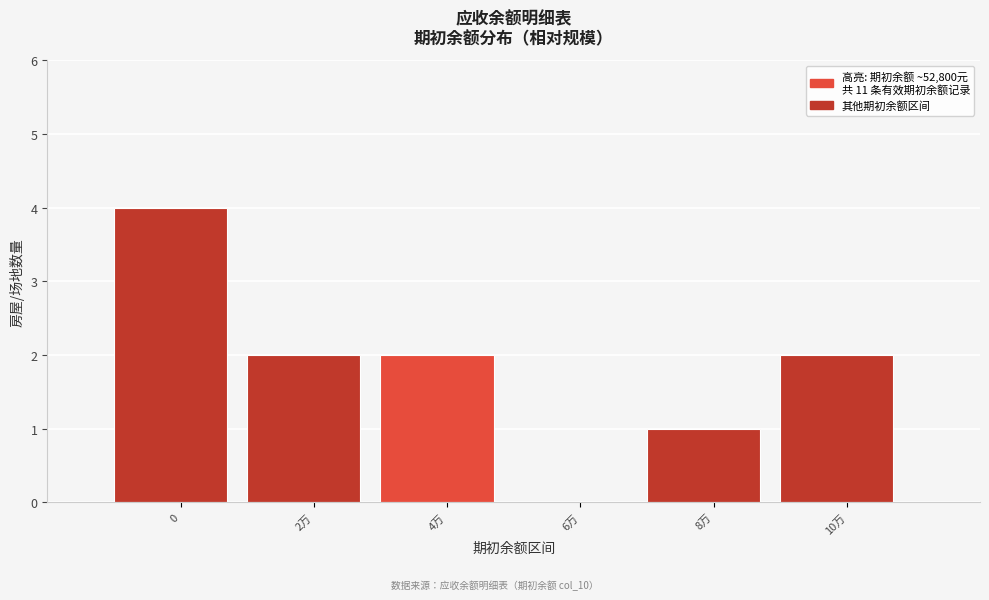

What is the sum of all values?

11